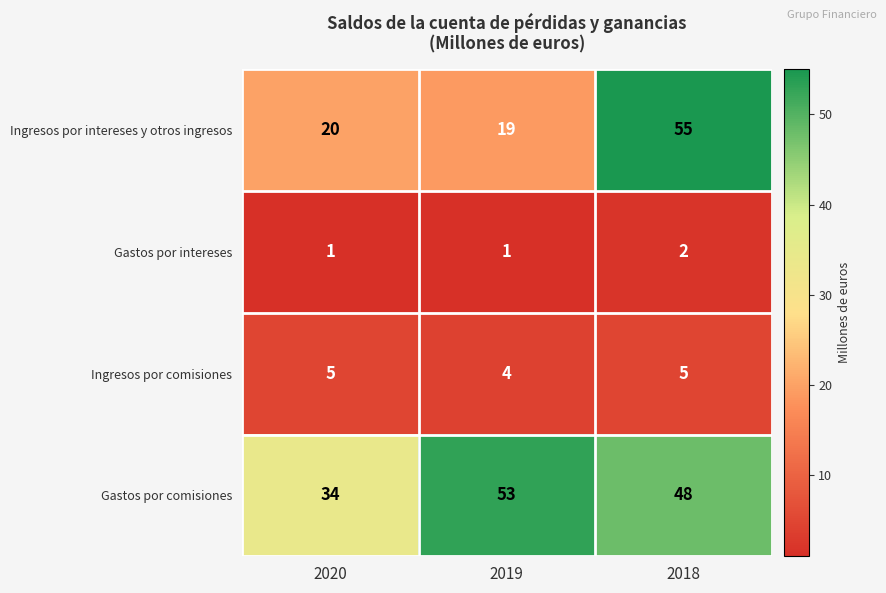

Which series changed the most between 2020 and 2018?

Ingresos por intereses y otros ingresos